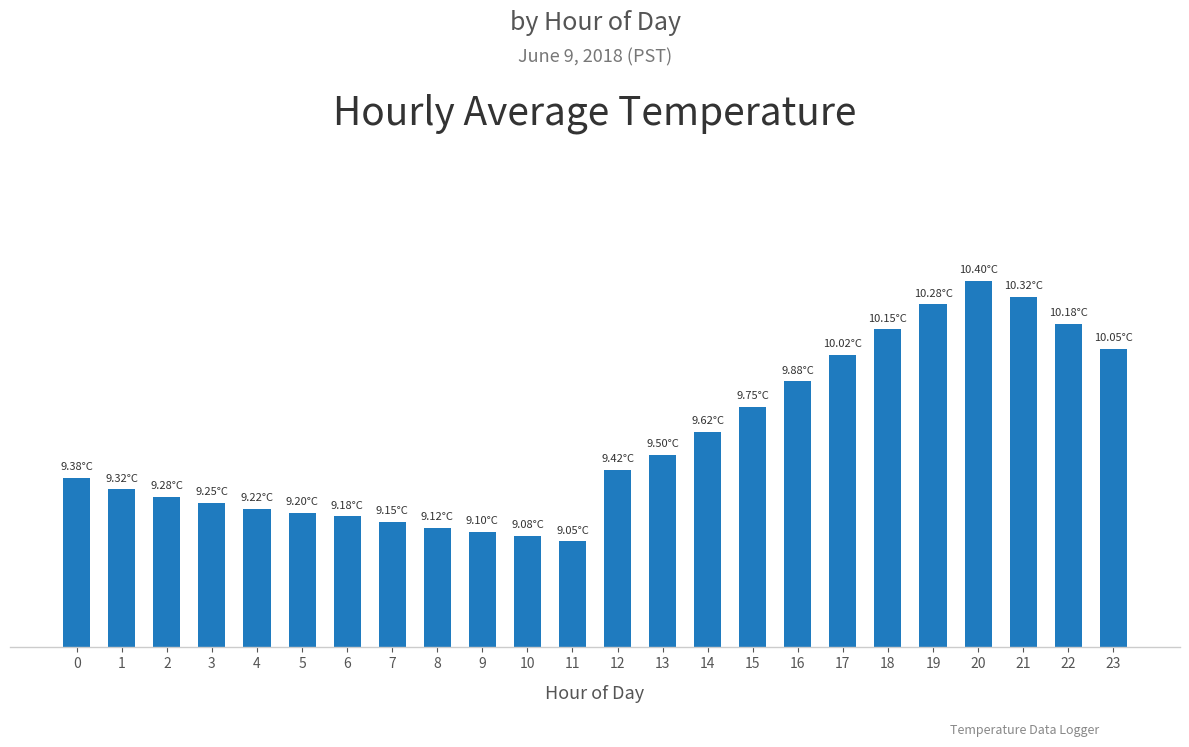

Which label corresponds to the smallest value in the chart?

11